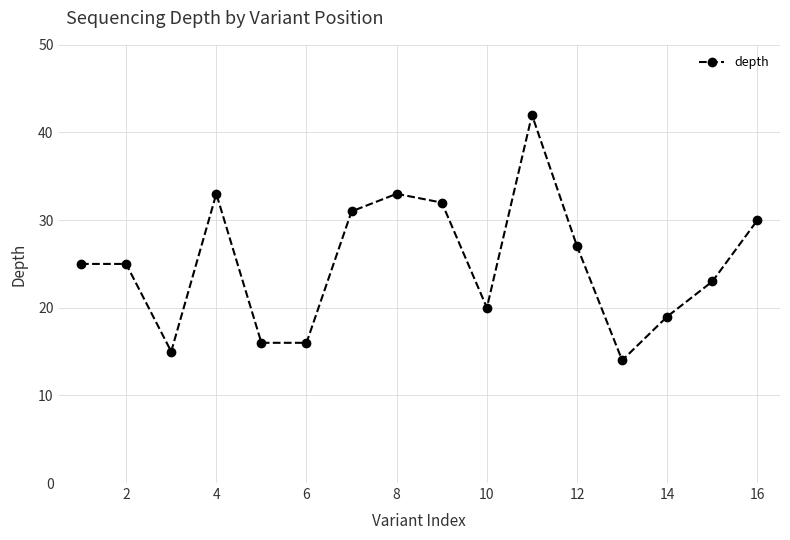

What is the smallest value displayed?

14